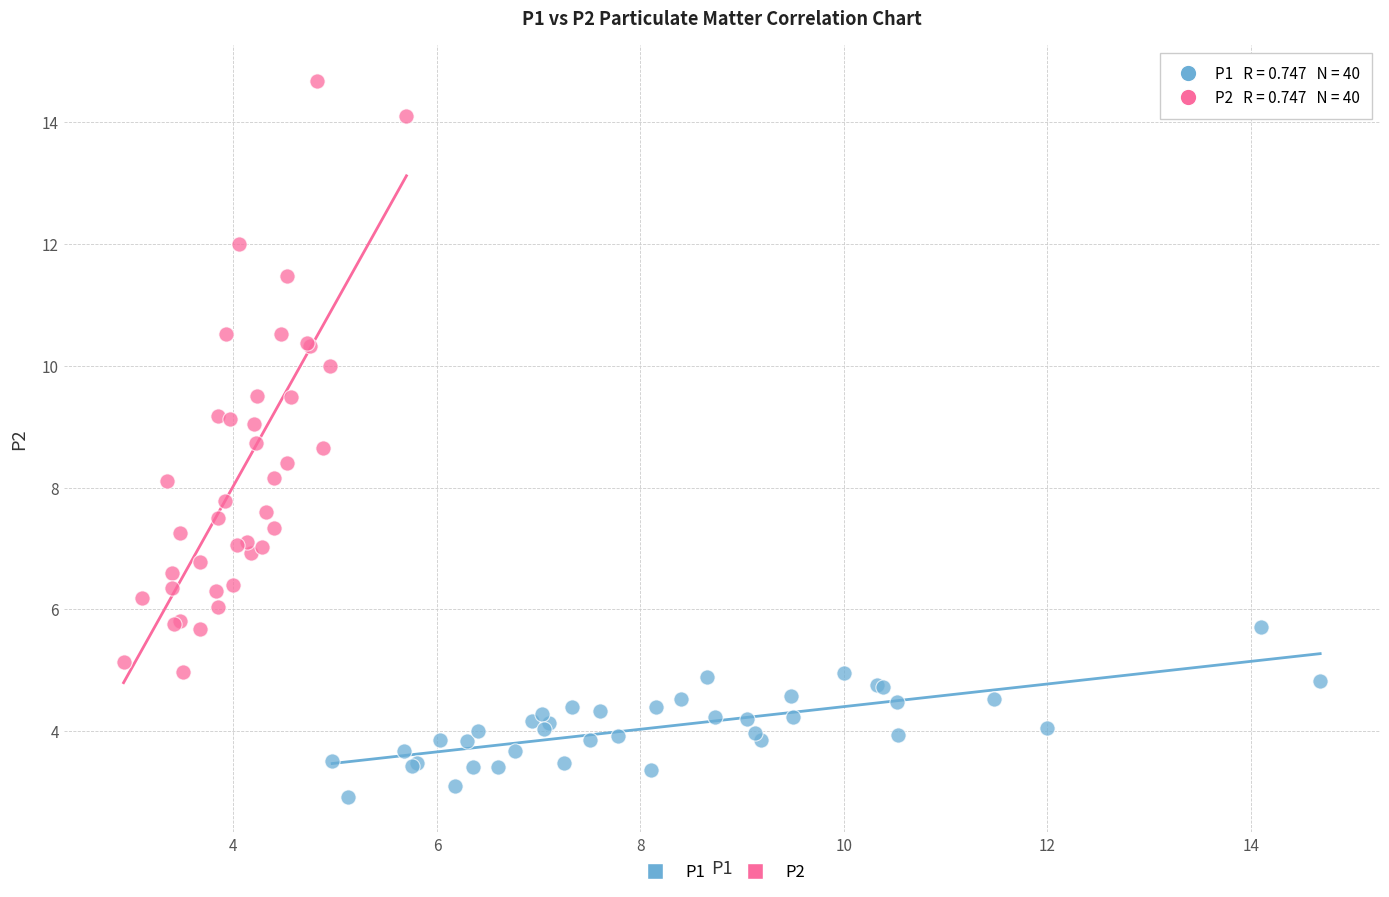

Which series has the widest spread of Y values?

P2